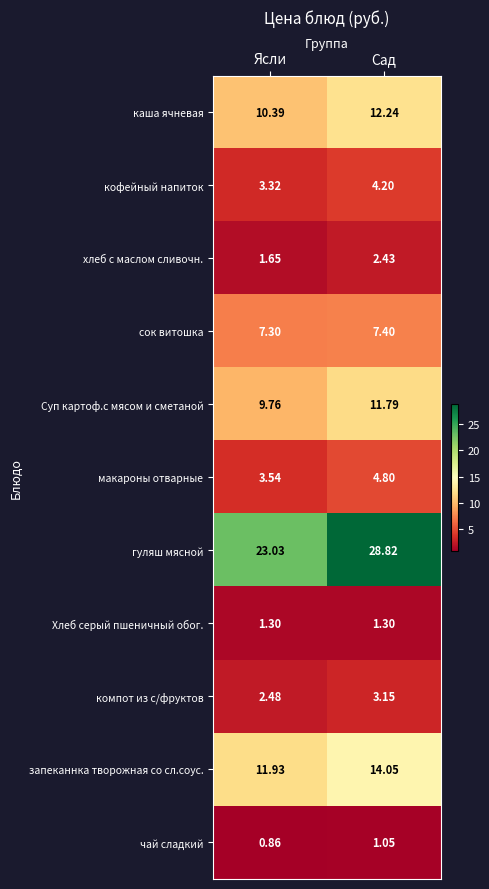

What is the maximum value shown in the chart?

28.8